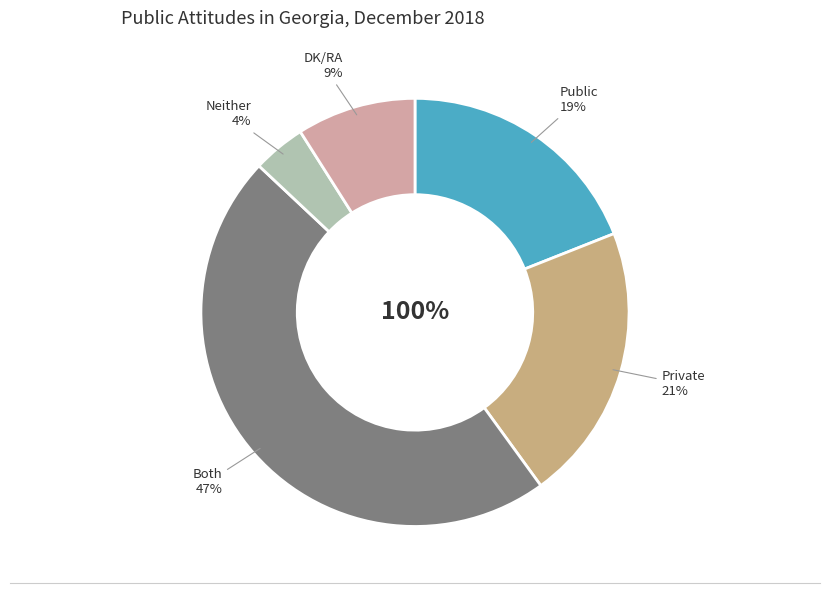

Which category has the smallest portion of the pie?

Neither